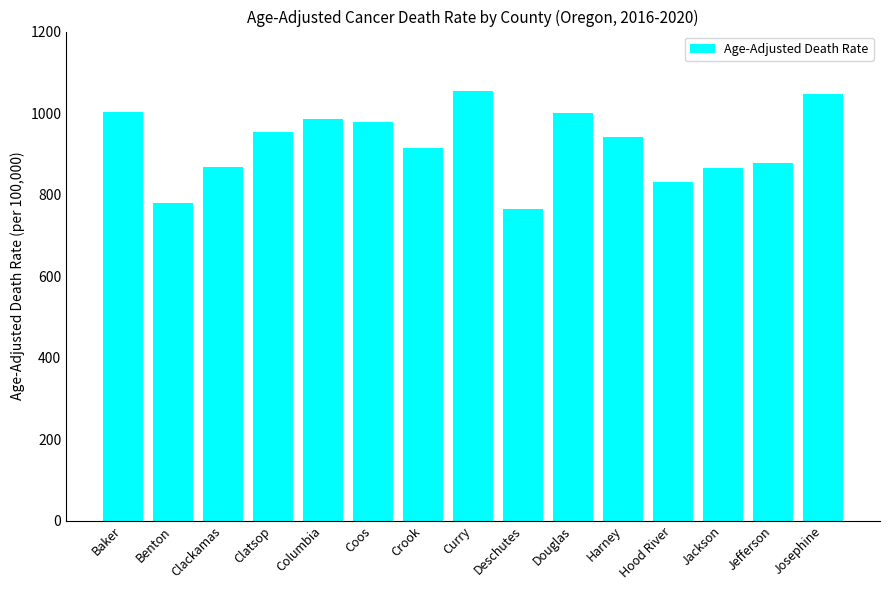

Which category has the lowest value across all series?

Deschutes